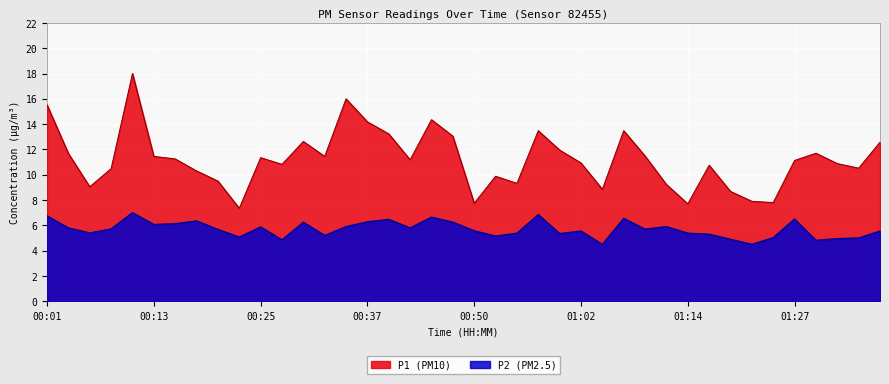

True or false: P2 and P1 cross at least once.

False